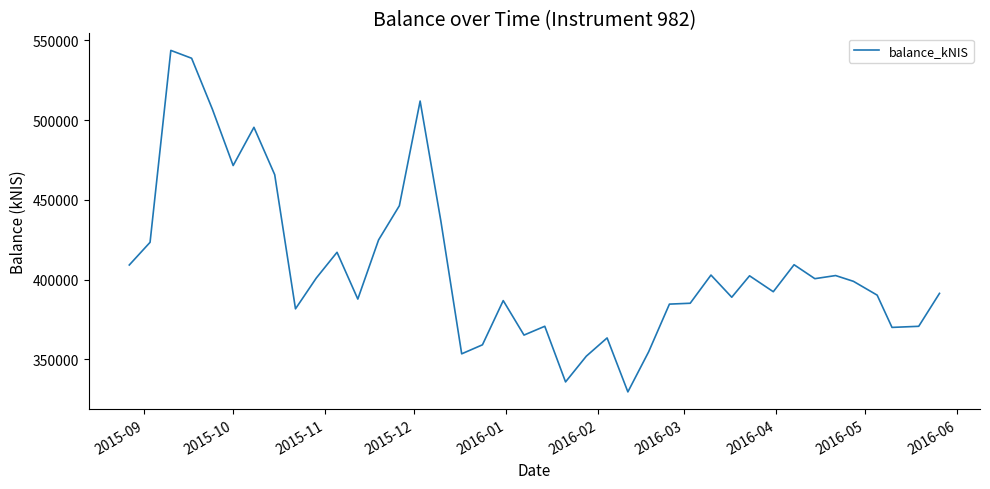

What is the difference between the maximum and minimum values?

213942.5